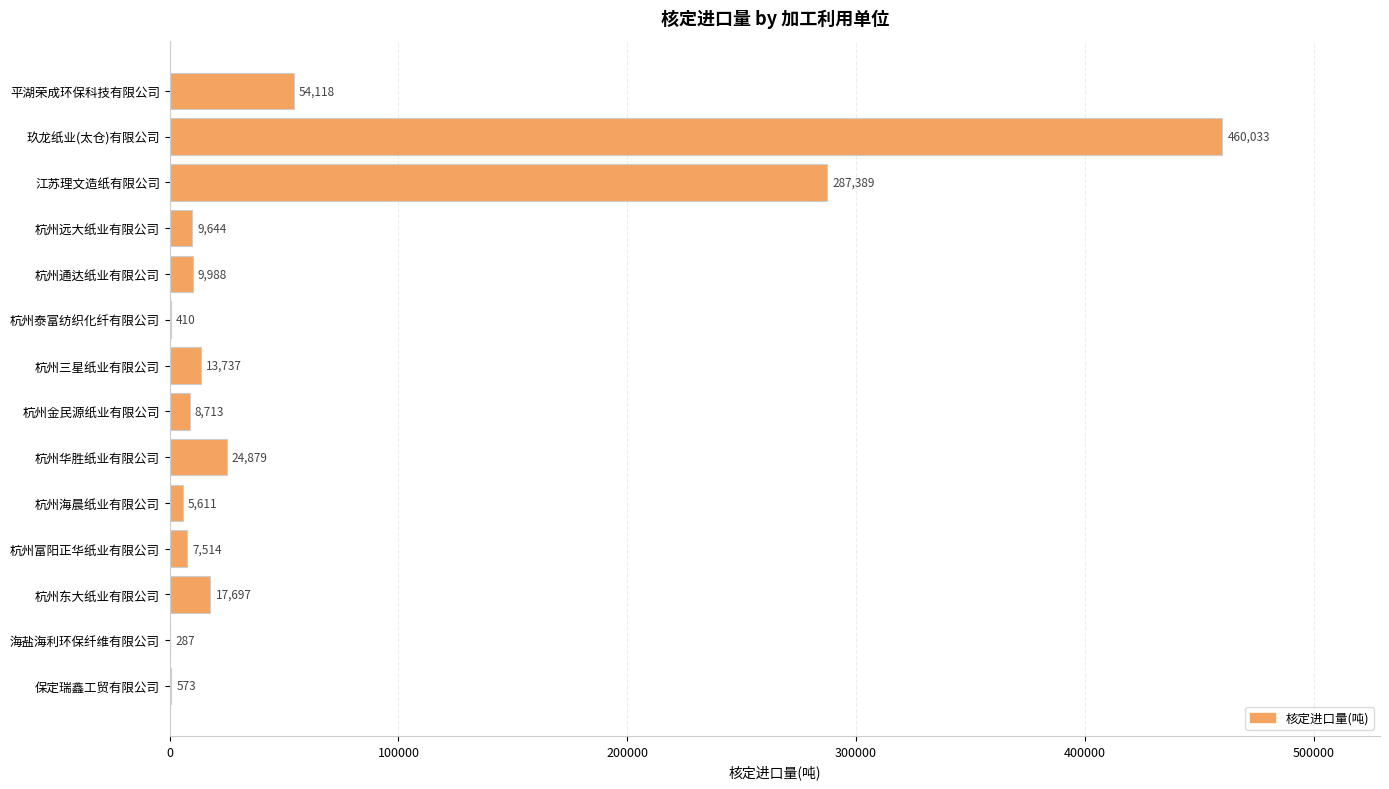

What is the ratio of the value at 杭州富阳正华纸业有限公司 to the value at 杭州东大纸业有限公司?

0.4